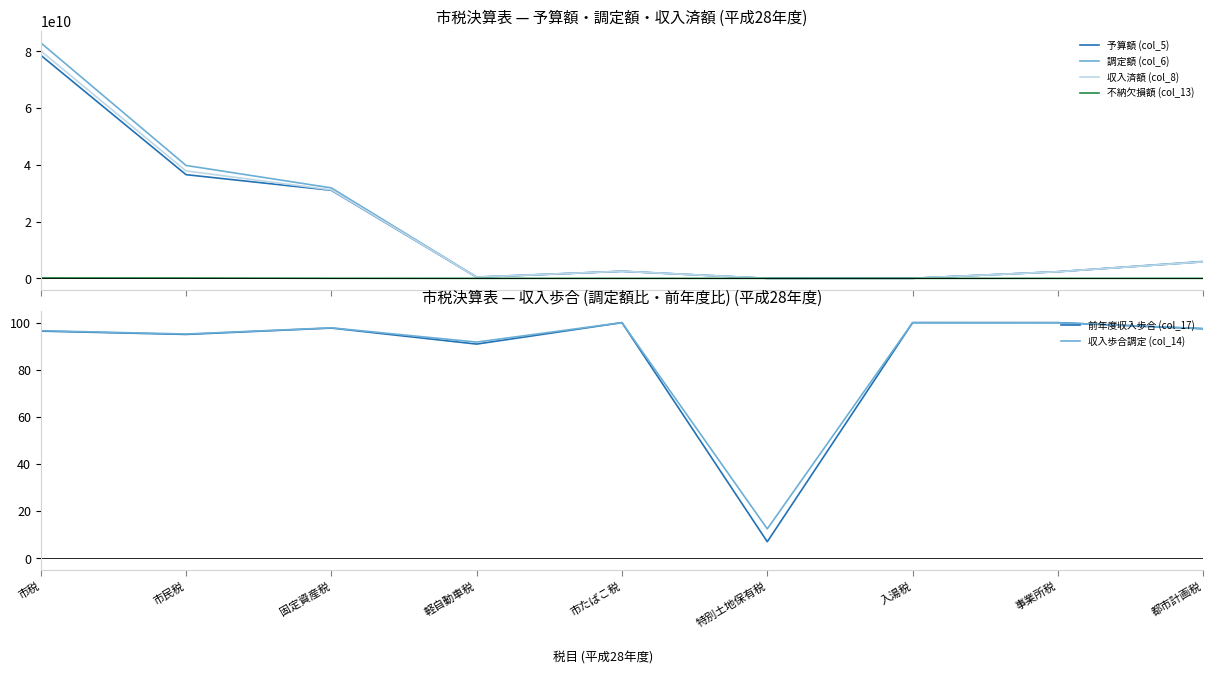

True or false: 不納欠損額 (col_13) has more than 0 points higher than both neighbors.

False